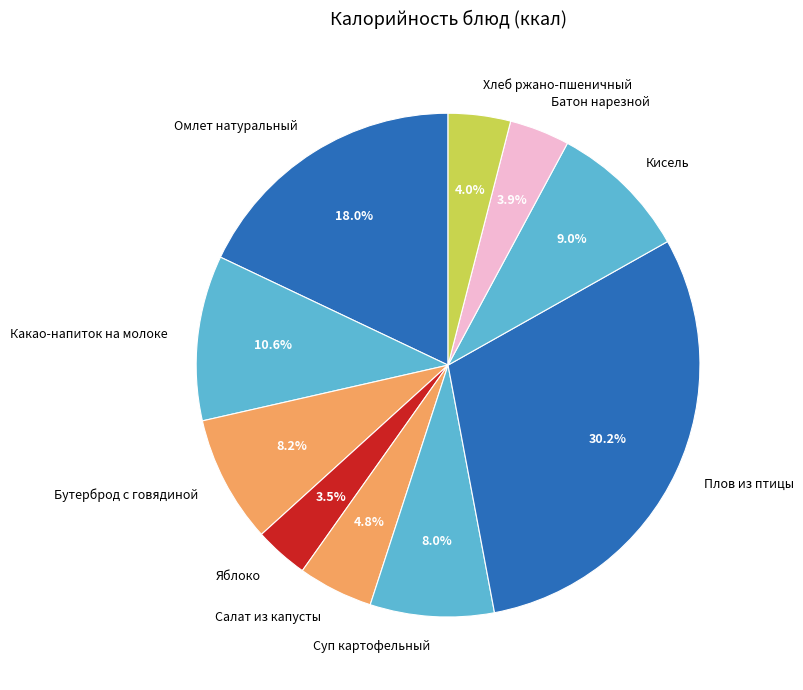

What is the largest slice in the pie chart?

Плов из птицы